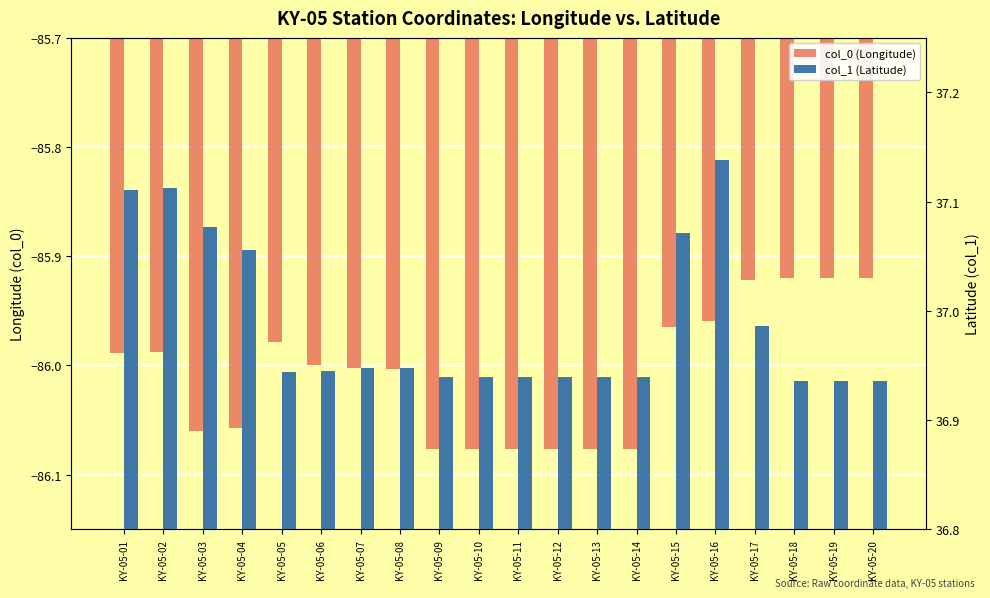

What value does the col_0 (Longitude) series have at KY-05-07?

-86.0